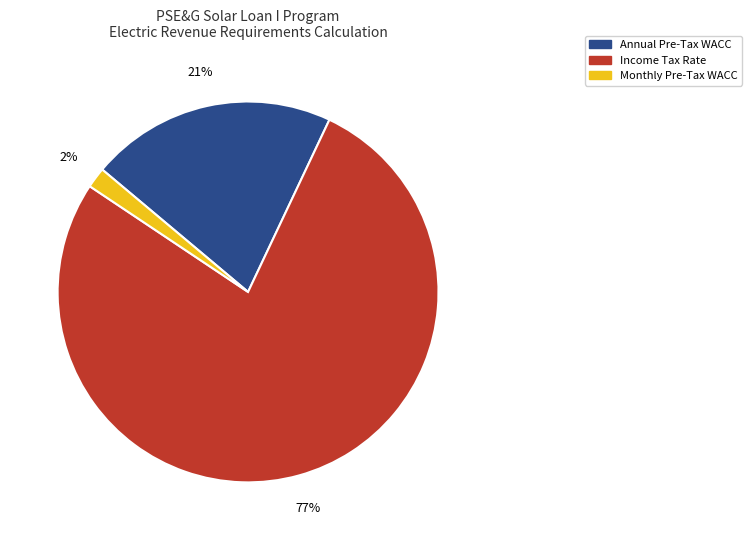

Is there any slice that represents more than half of the pie?

Yes